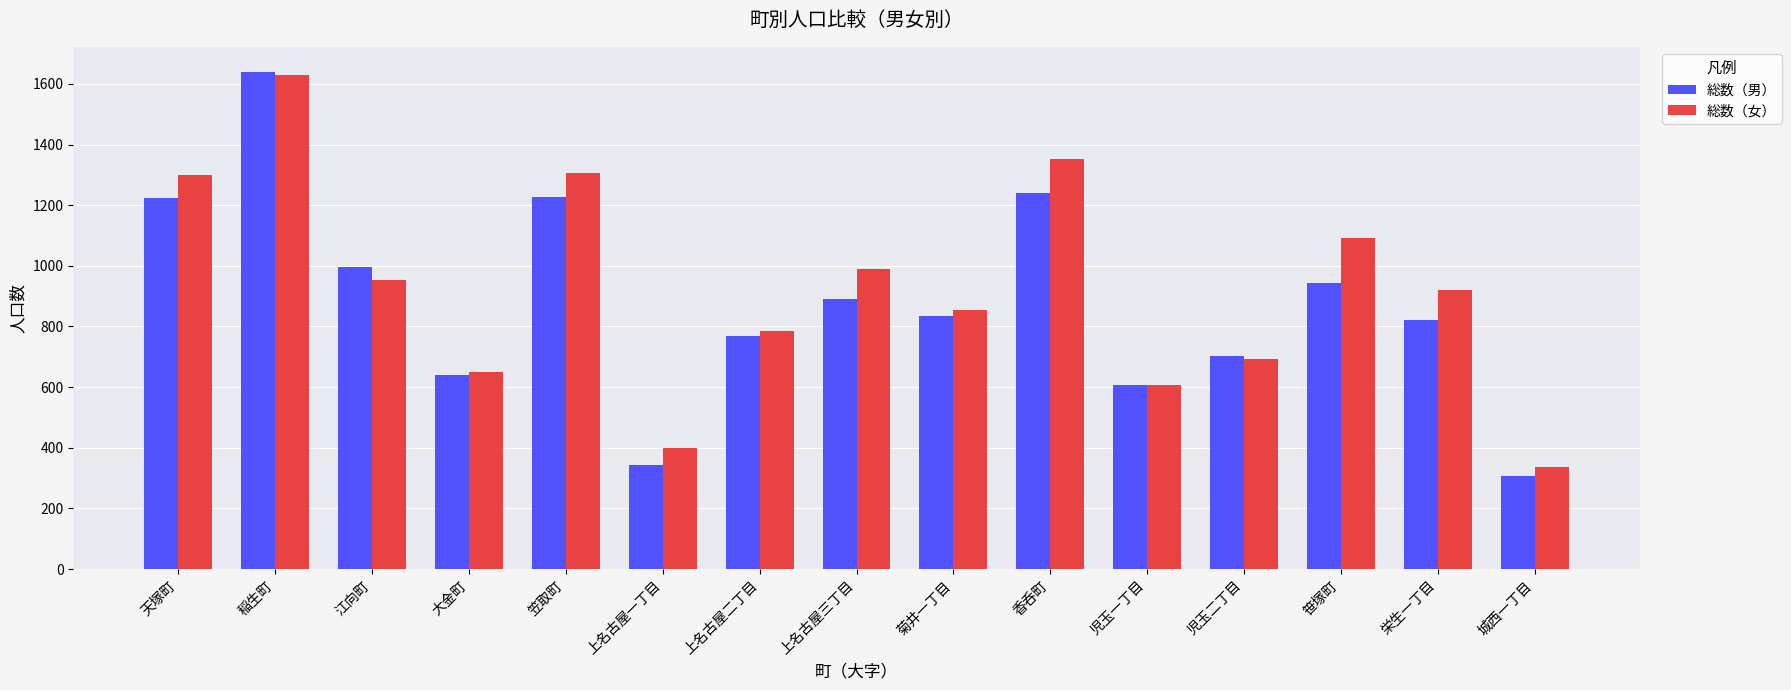

At which category is the sum across all series the highest?

稲生町